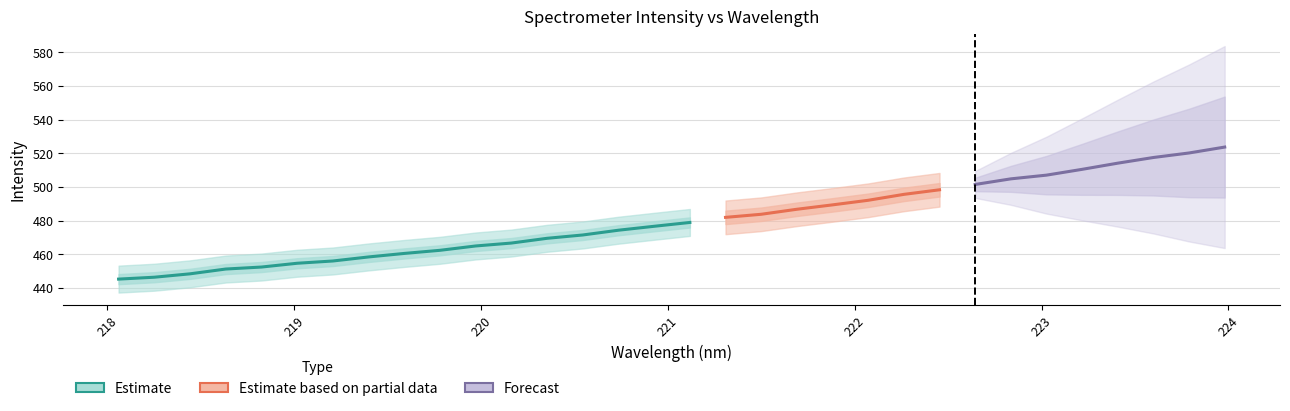

Reading right to left, extract all data points from this chart.

x: 31=224.0	30=223.8	29=223.6	28=223.4	27=223.2	26=223.0	25=222.8	24=222.6	23=222.5	22=222.3	21=222.1	20=221.9	19=221.7	18=221.5	17=221.3	16=221.1	15=220.9	14=220.7	13=220.5	12=220.4	11=220.2	10=220.0	9=219.8	8=219.6	7=219.4	6=219.2	5=219.0	4=218.8	3=218.6	2=218.4	1=218.3	0=218.1
y: 31=523.6	30=520.1	29=517.5	28=514.1	27=510.4	26=507.0	25=504.8	24=501.4	23=498.3	22=495.6	21=492.0	20=489.3	19=486.7	18=483.7	17=481.9	16=478.9	15=476.6	14=474.3	13=471.4	12=469.5	11=466.6	10=464.9	9=462.3	8=460.5	7=458.4	6=456.0	5=454.6	4=452.4	3=451.2	2=448.3	1=446.3	0=445.2